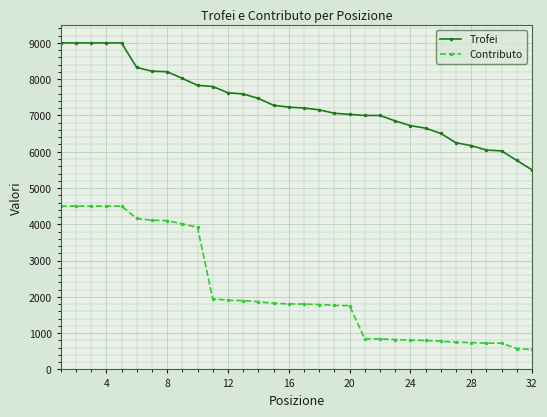

What is the value of the Contributo point at the 7th from the left?

4110